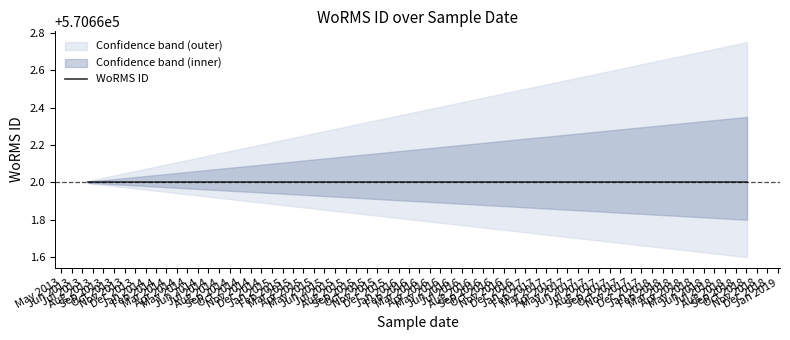

At which category does lower_band reach its first local peak?

18-07-2013